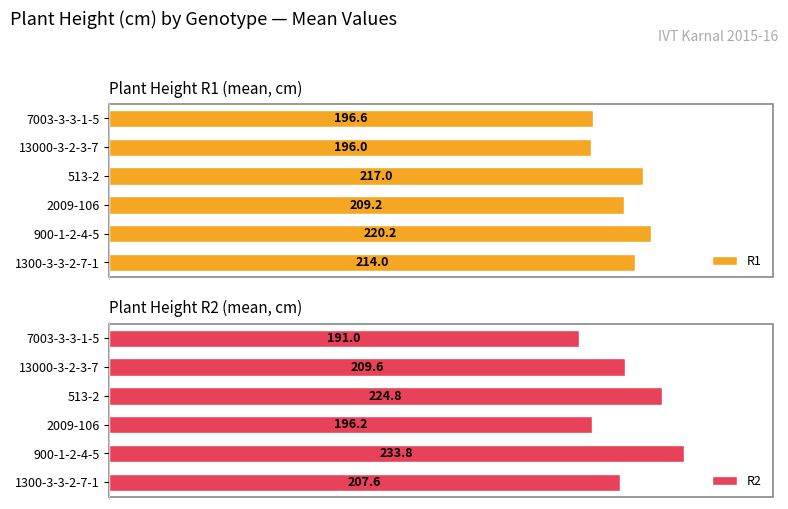

List the series in order of their overall mean, highest first.

R2, R1